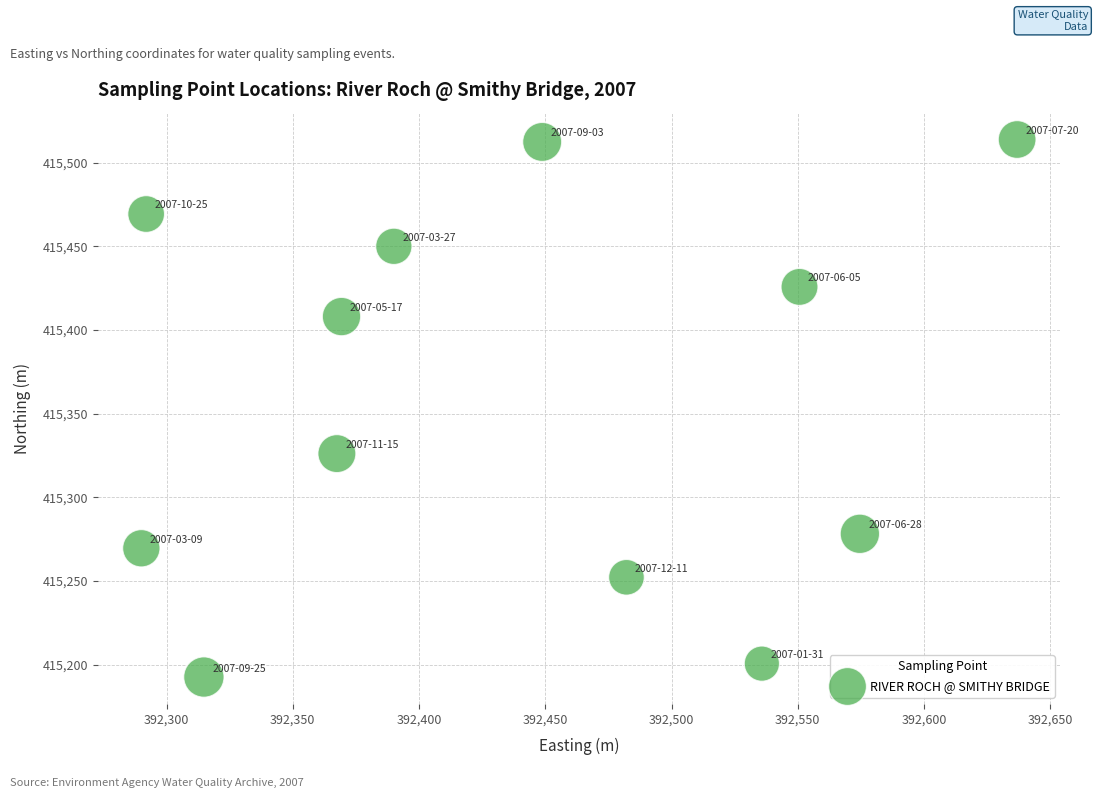

What is the range of X values (max minus min)?

346.9